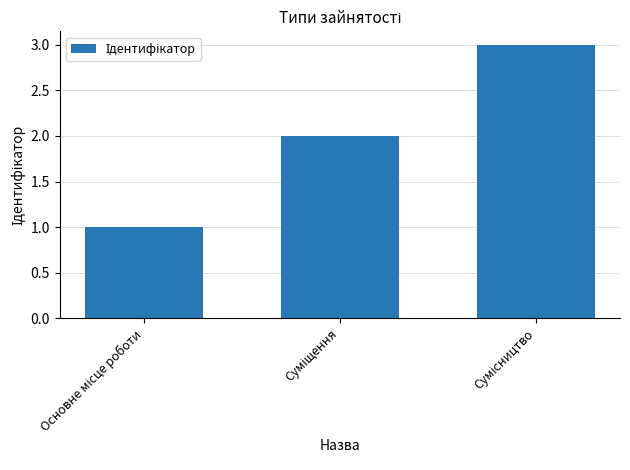

What is the maximum value shown in the chart?

3